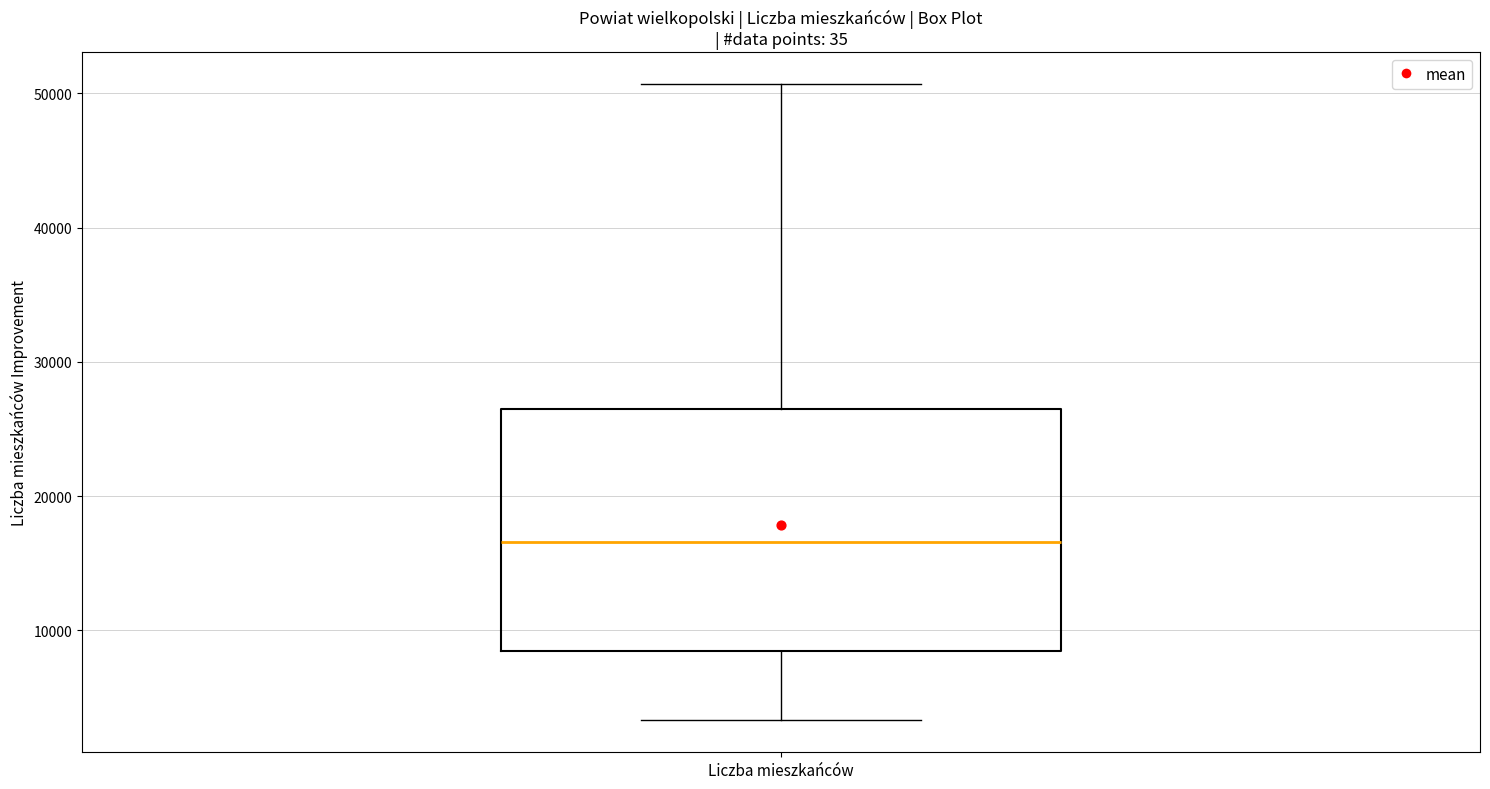

Where does the upper whisker of the box for Liczba mieszkańców end on the y-axis? The values are not printed on the chart, so give them approximately, as read against the axis.

51000